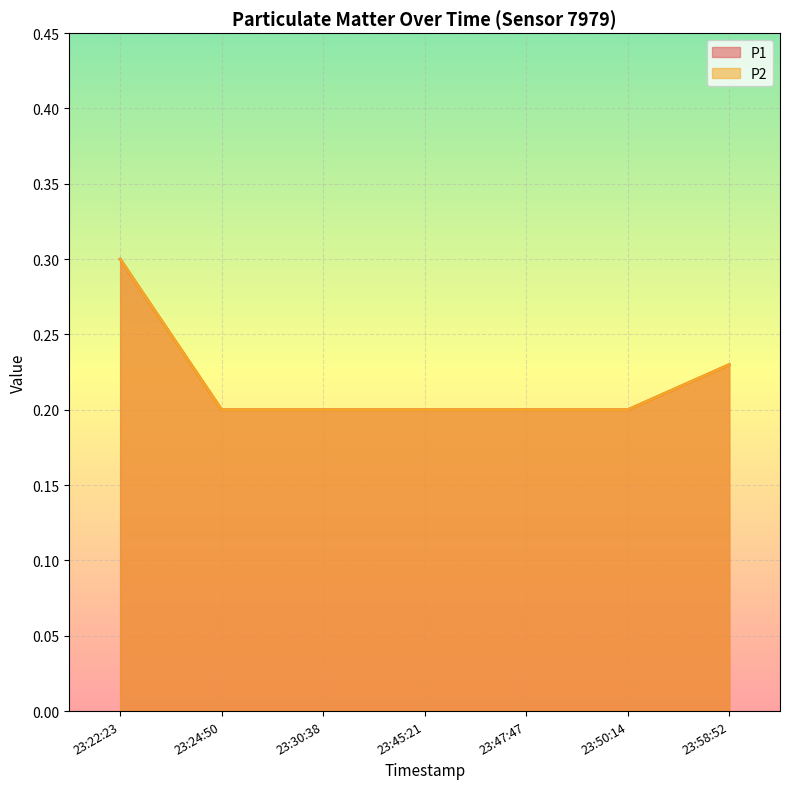

Rank the categories by P1 value from lowest to highest.

23:24:50, 23:30:38, 23:45:21, 23:47:47, 23:50:14, 23:58:52, 23:22:23